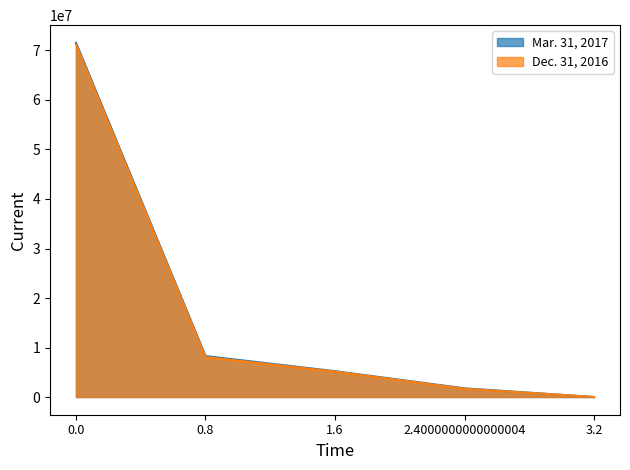

Rank the series at 0.8 from lowest to highest value.

Dec. 31, 2016, Mar. 31, 2017